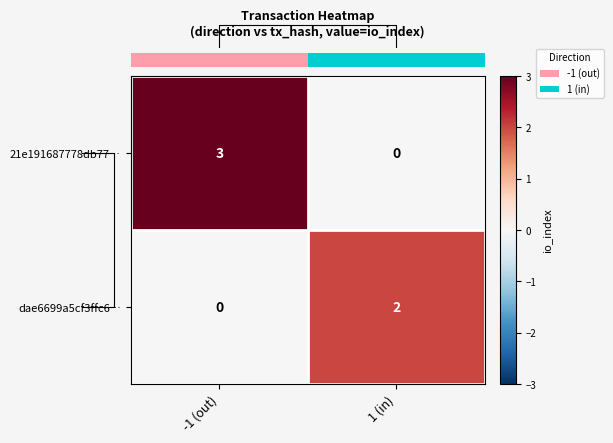

List the series in order of their overall mean, lowest first.

dae6699a5cf3ffc6…, 21e191687778db77…